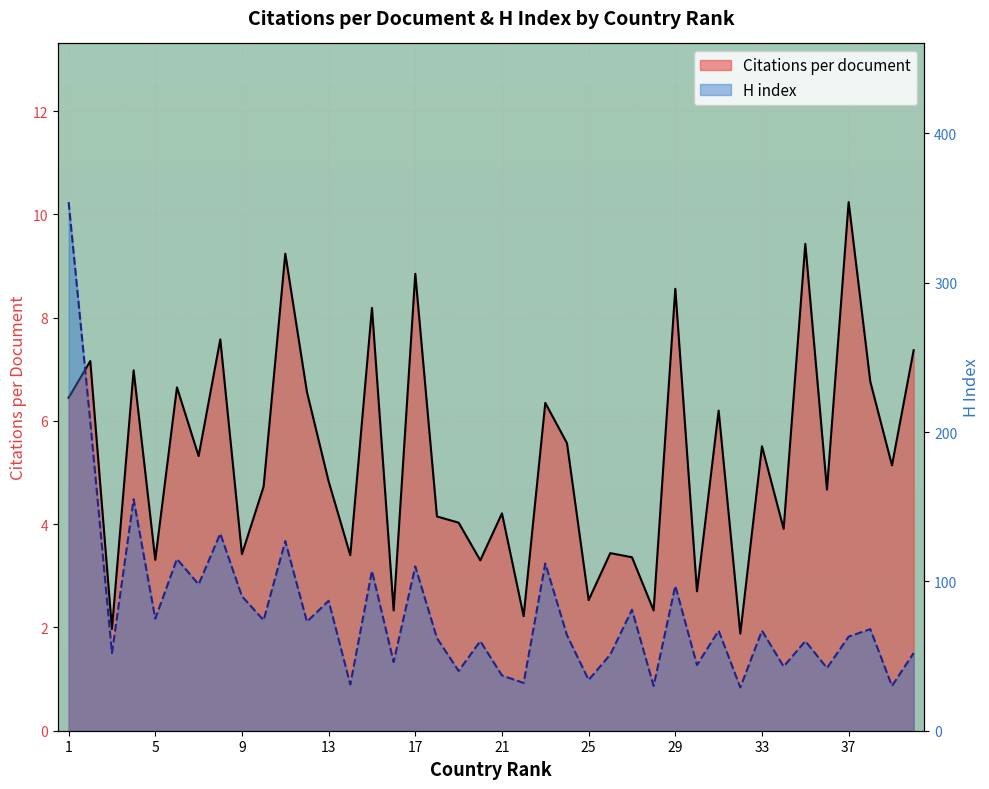

How many distinct data groups are displayed?

2